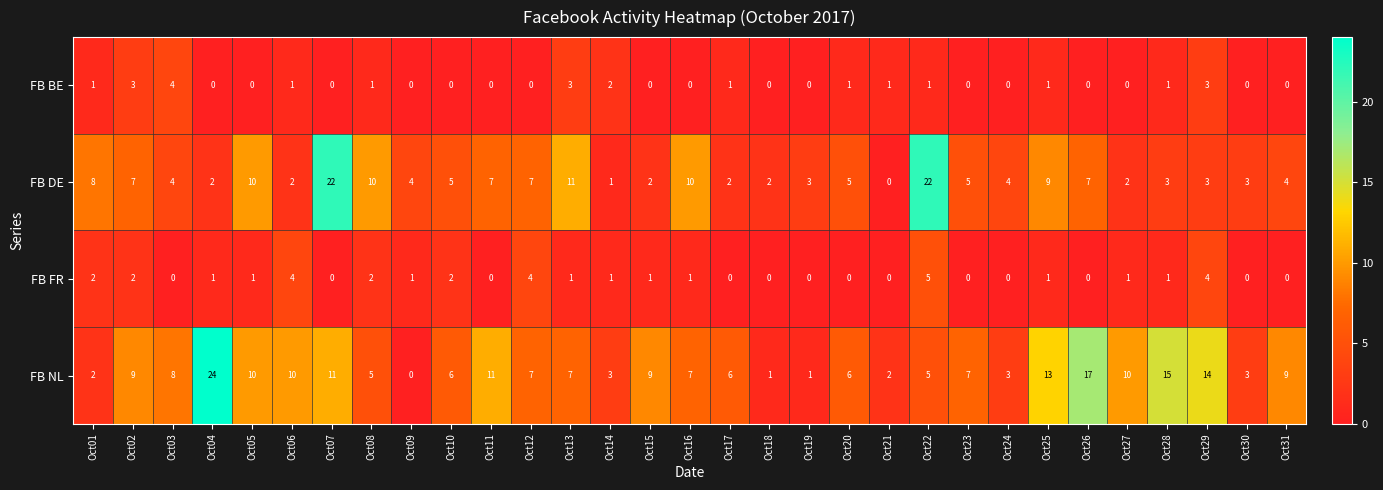

At which label does FB BE reach its peak?

Oct03